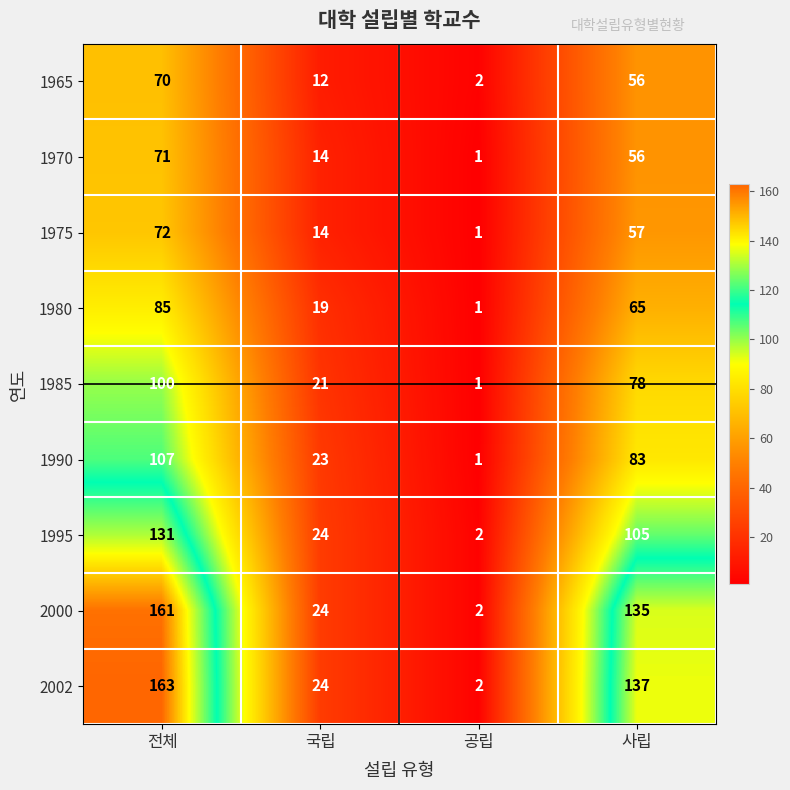

How many 1970 values are between 14 and 71?

3